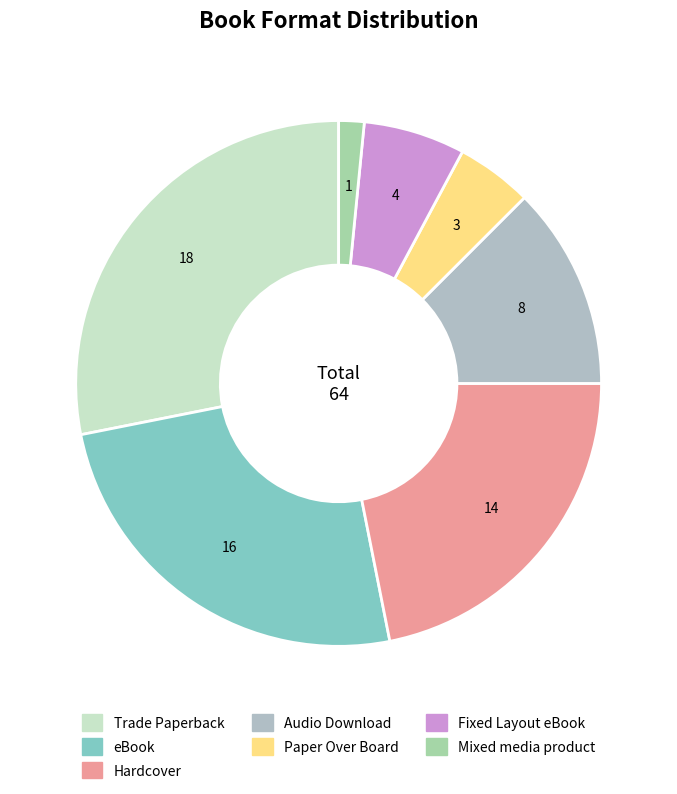

Which category has the smallest portion of the pie?

Mixed media product